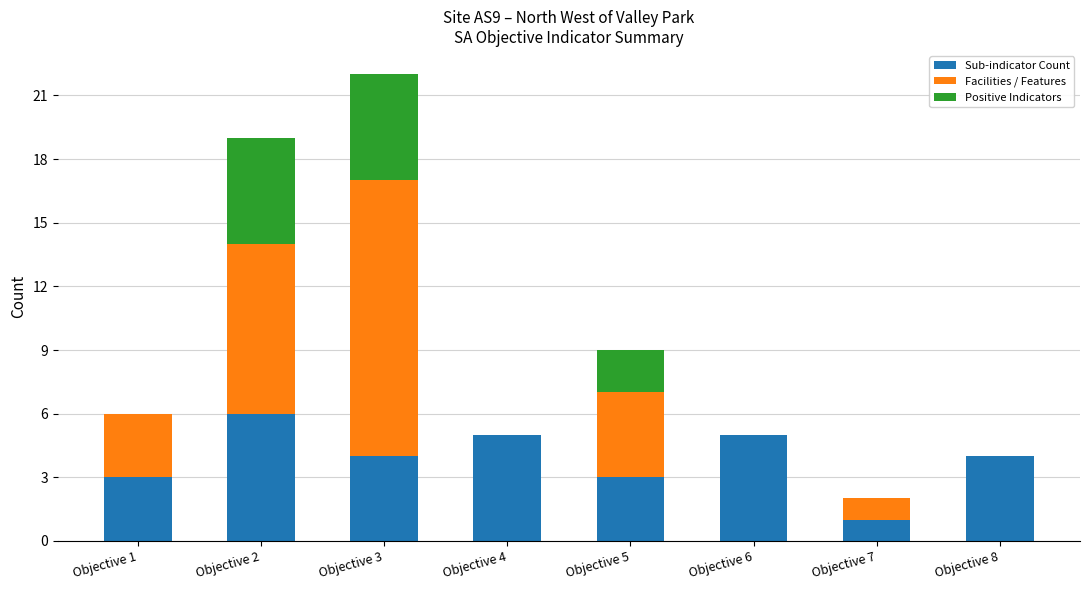

At which category is the sum across all series the highest?

Objective 3